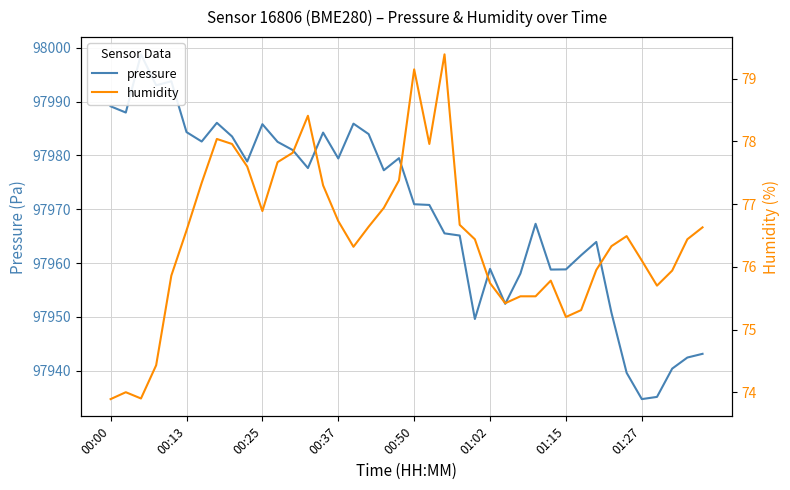

At which category is the sum across all series the highest?

00:25